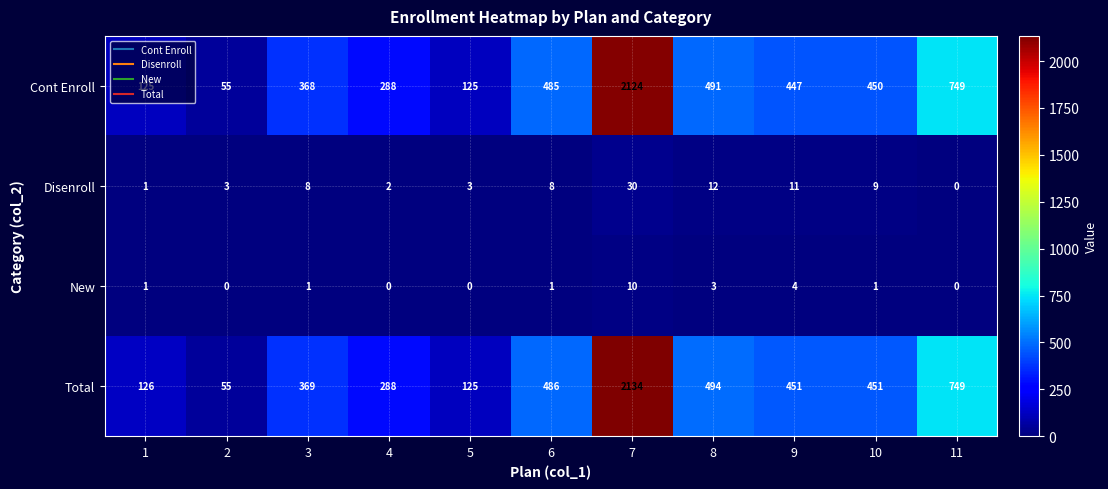

At 6, list the series in order from largest to smallest.

Total, Cont Enroll, Disenroll, New